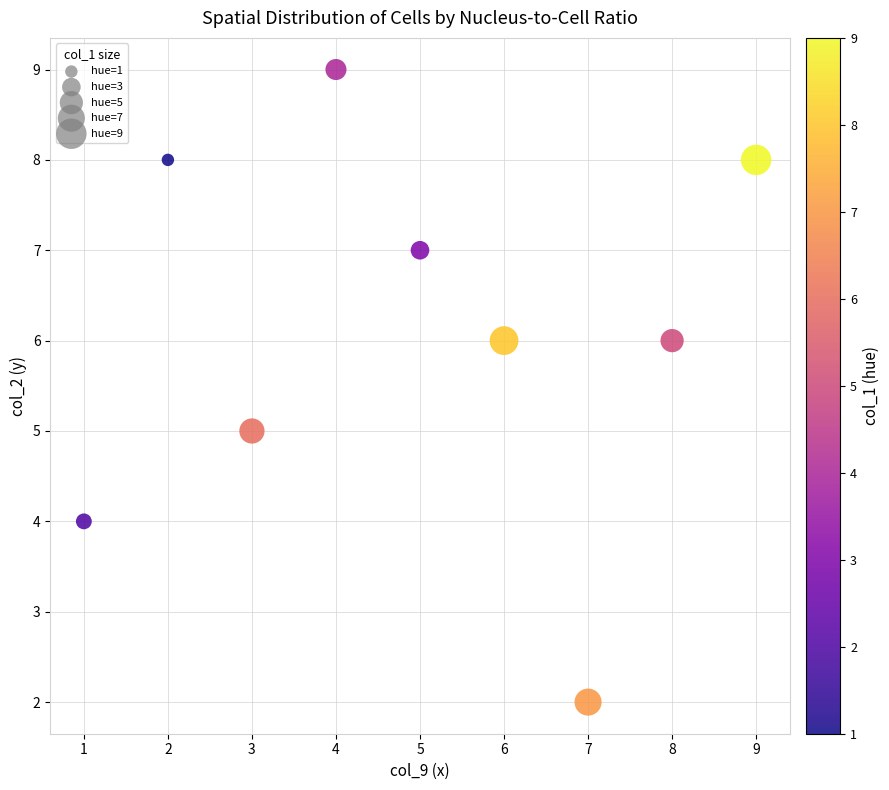

What is the average X value?

5